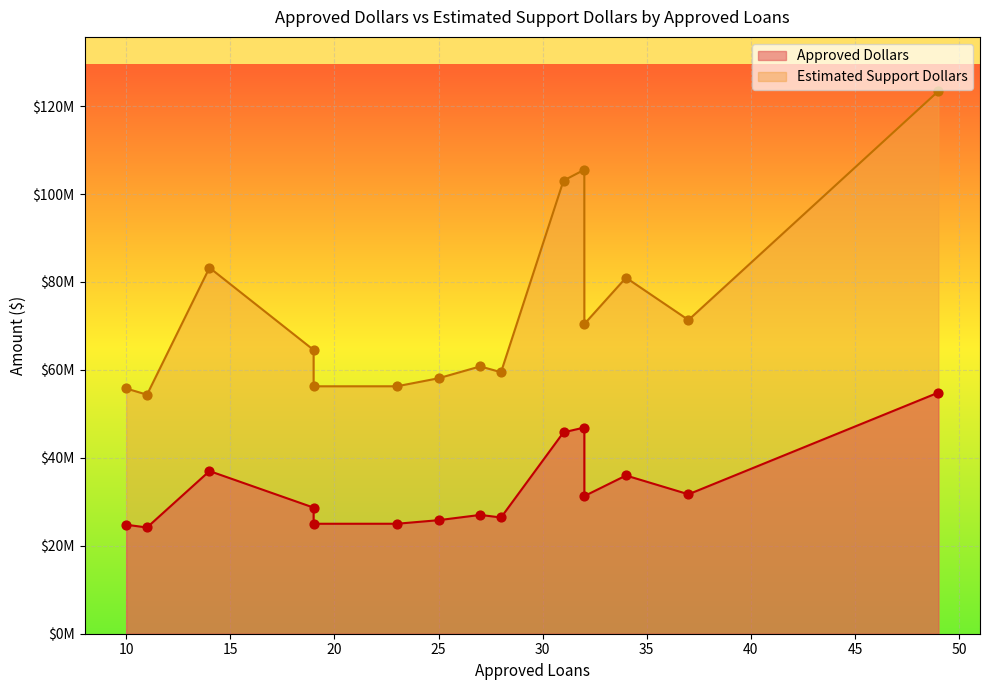

Which series reaches the minimum Y coordinate?

Approved Dollars